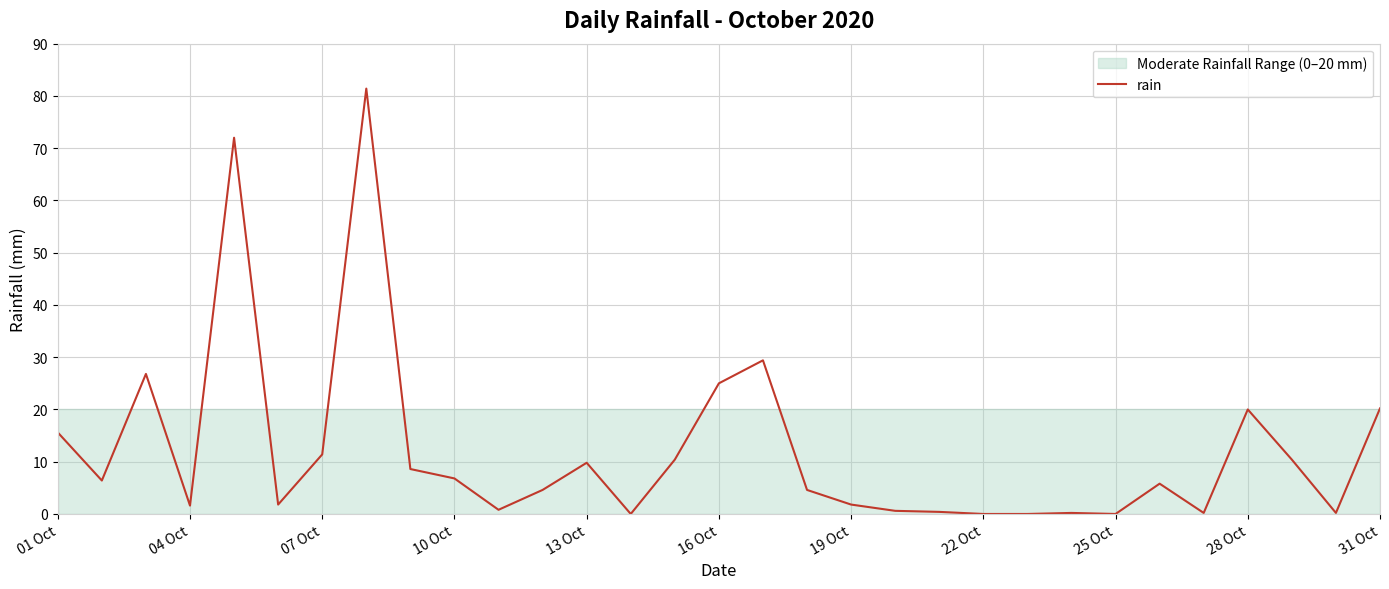

Does the chart have visible grid lines?

Yes